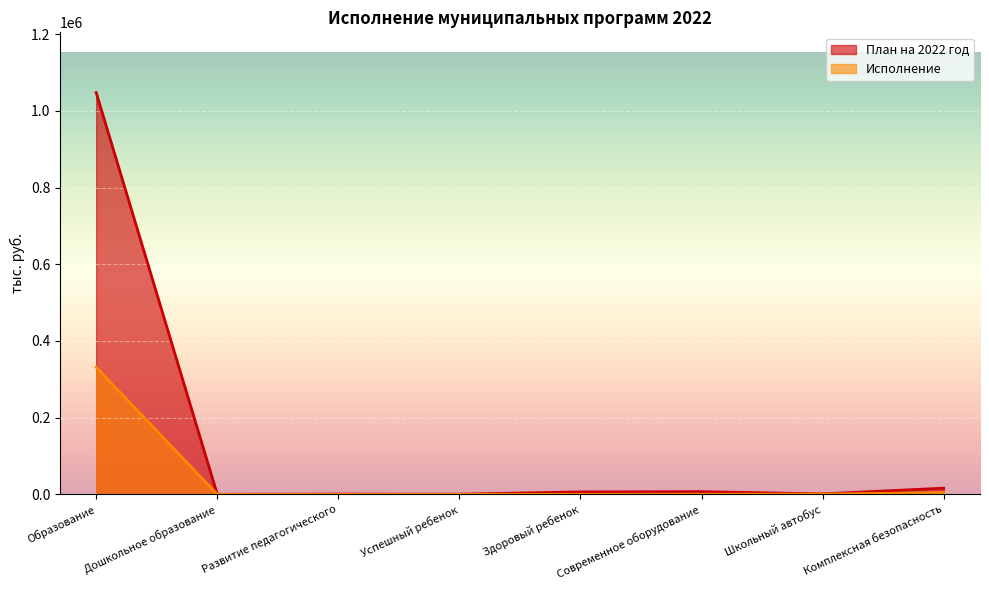

What are all the series names shown in the legend?

План на 2022 год, Исполнение